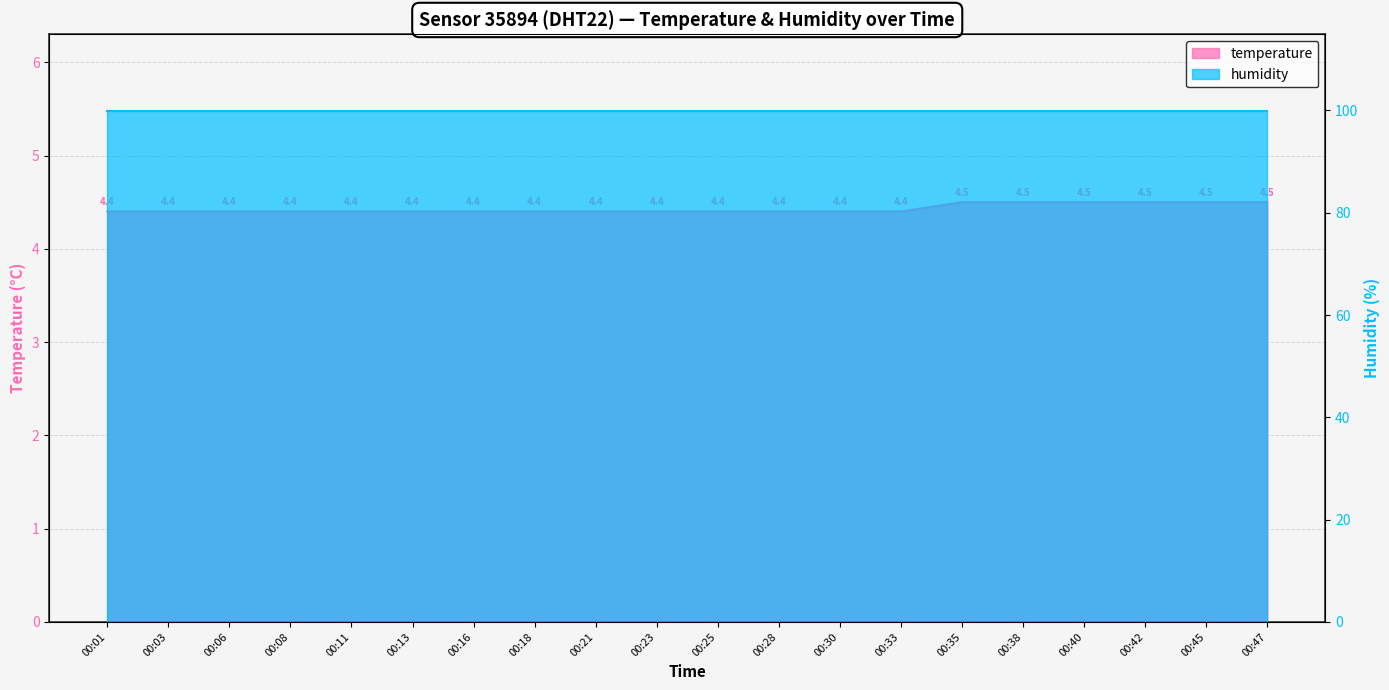

What is the difference between the values at 00:38 and 00:33?

0.1